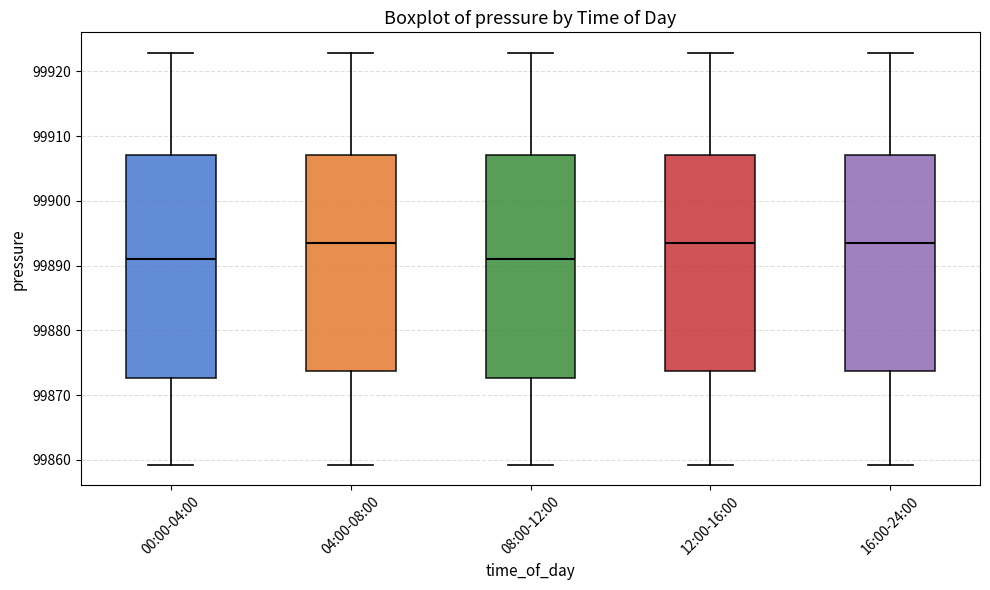

Reading left to right, read every box against the y-axis: the position of its median line, the range the box covers, and the ends of its whiskers. The values are not printed on the chart, so give them approximately, as read against the axis.

00:00-04:00: median 99891, box 99873 to 99907, whiskers 99859 to 99923
04:00-08:00: median 99893, box 99874 to 99907, whiskers 99859 to 99923
08:00-12:00: median 99891, box 99873 to 99907, whiskers 99859 to 99923
12:00-16:00: median 99893, box 99874 to 99907, whiskers 99859 to 99923
16:00-24:00: median 99893, box 99874 to 99907, whiskers 99859 to 99923